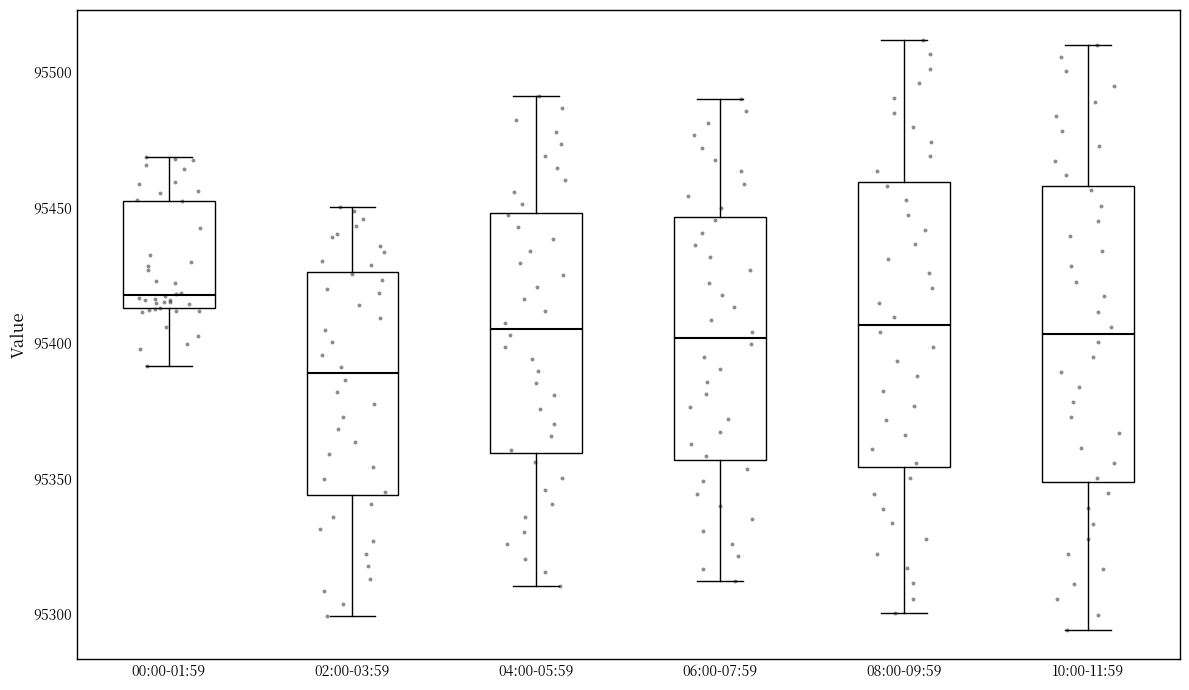

Which box's median line is the highest?

00:00-01:59